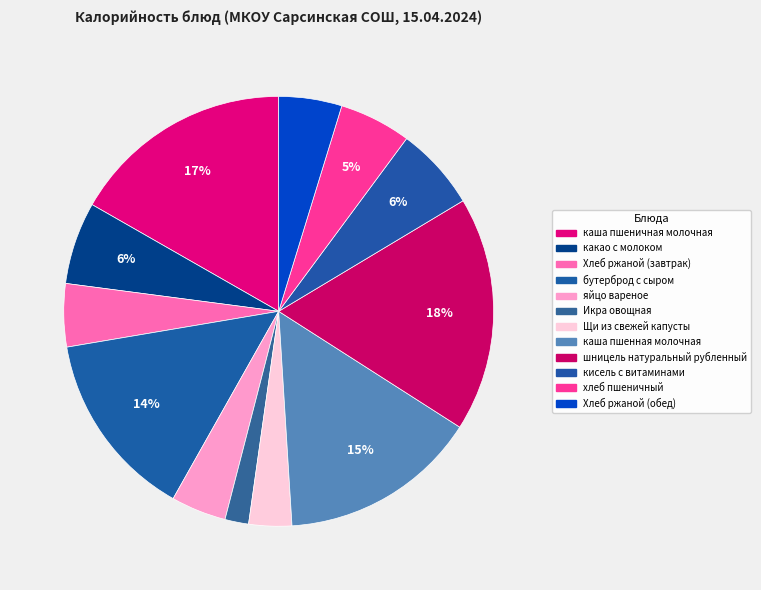

What is the largest slice in the pie chart?

шницель натуральный рубленный